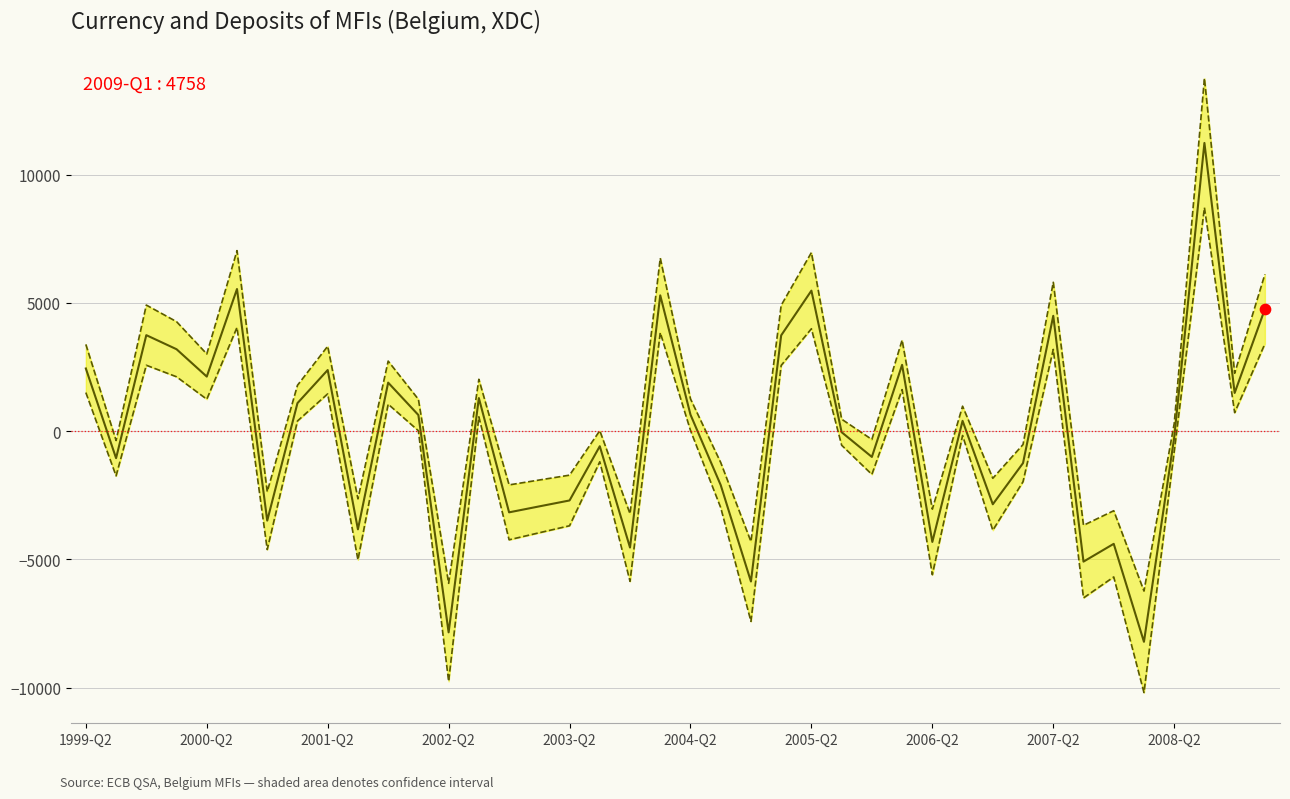

Which series has the widest spread of Y values?

Upper Band